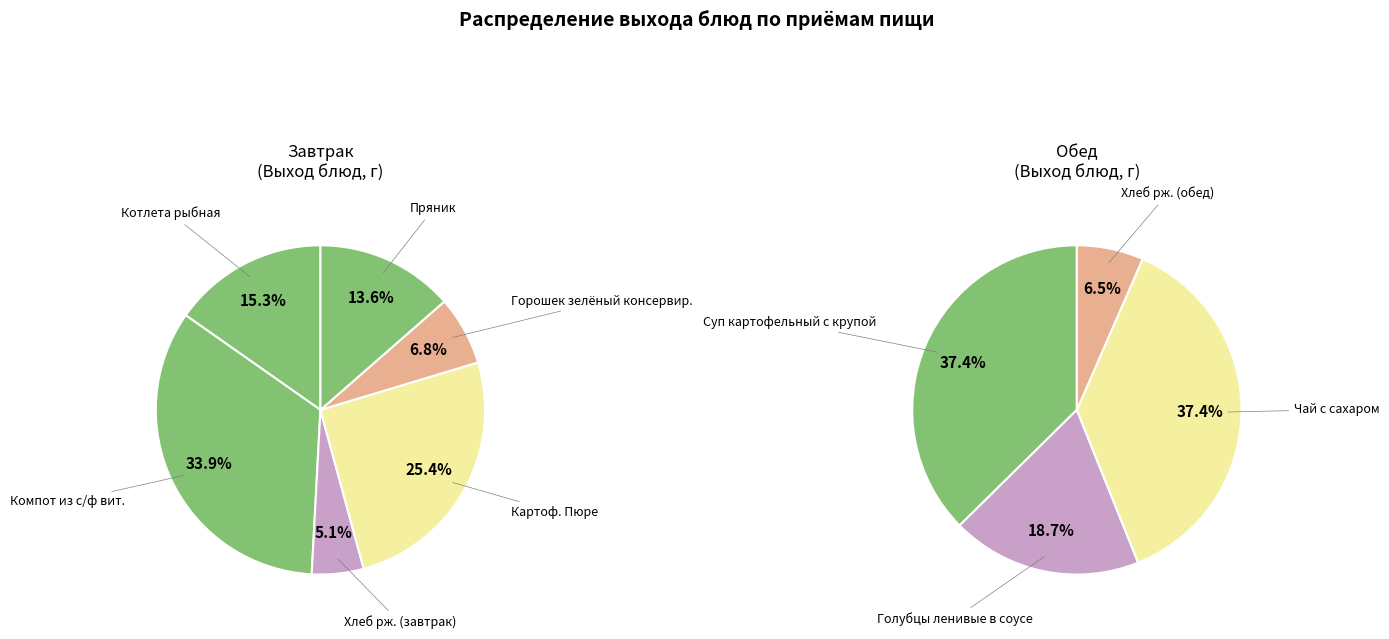

How many slices are in this pie chart?

10